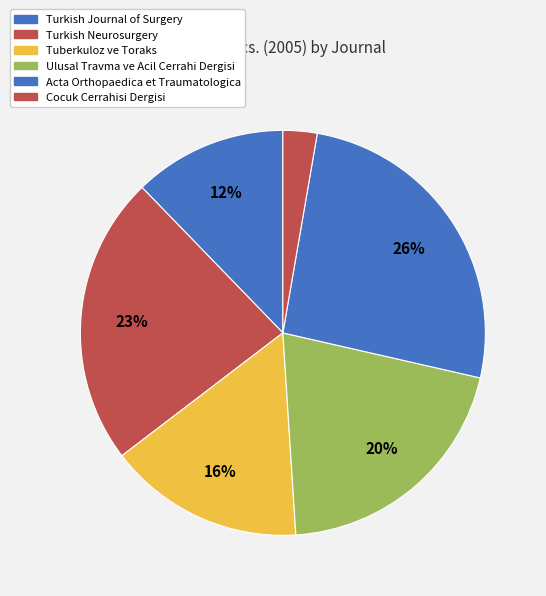

Count the number of slices in the pie.

6